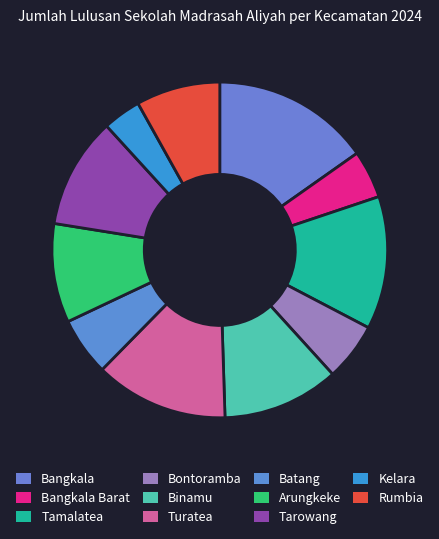

Is Turatea the majority of the pie?

No